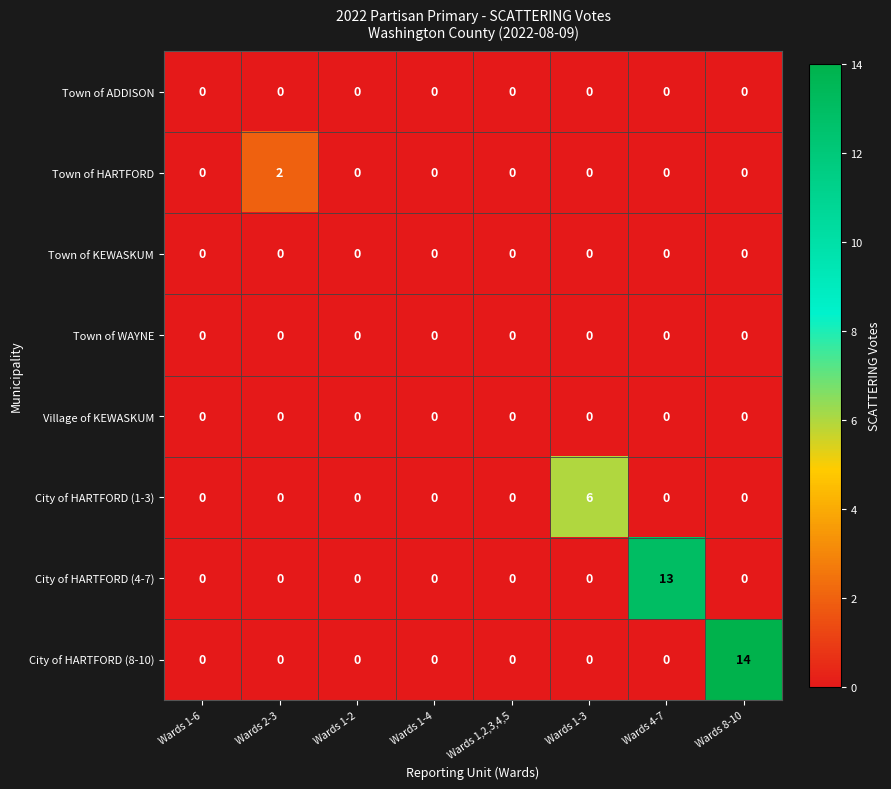

What is the sum of all City of HARTFORD (1-3) values?

6